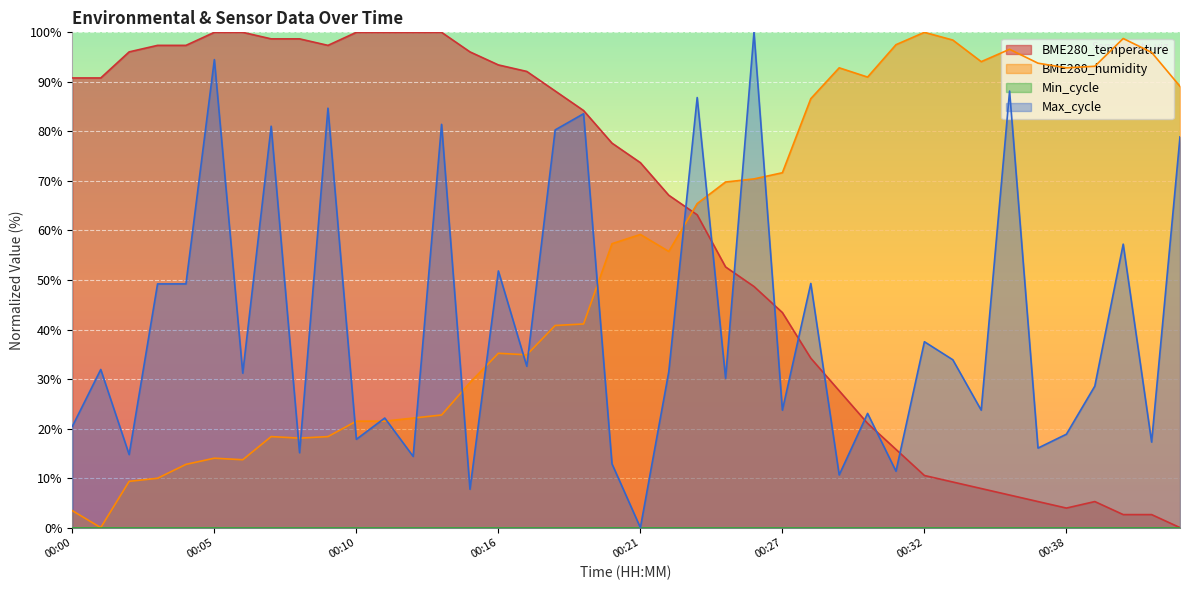

Which series has the largest total across all categories?

BME280_temperature